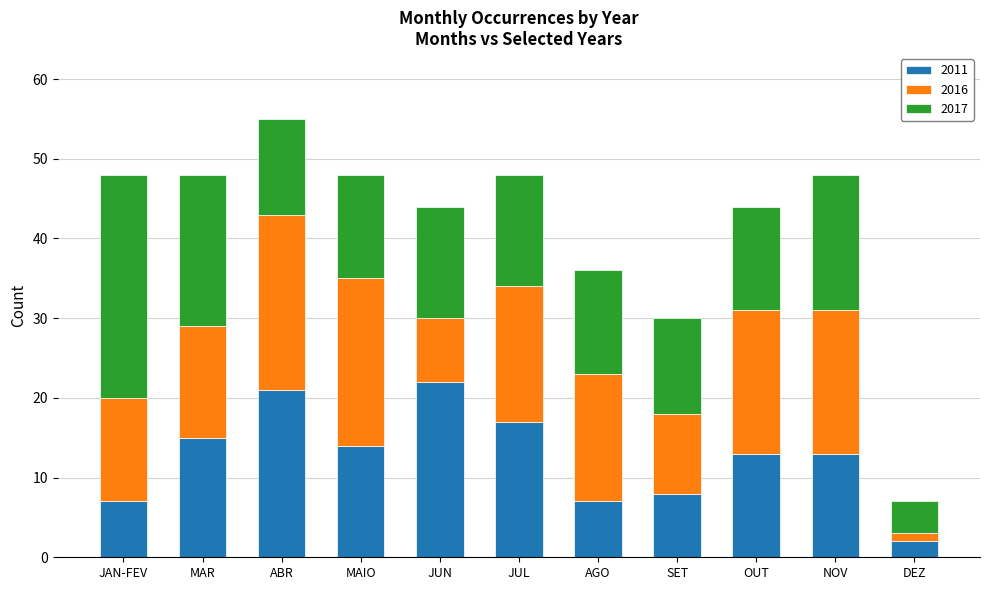

Are the bars horizontal?

No